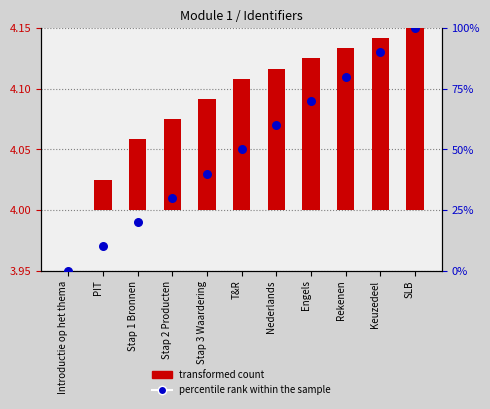

Which series has the largest Y range (max minus min)?

percentile rank within the sample